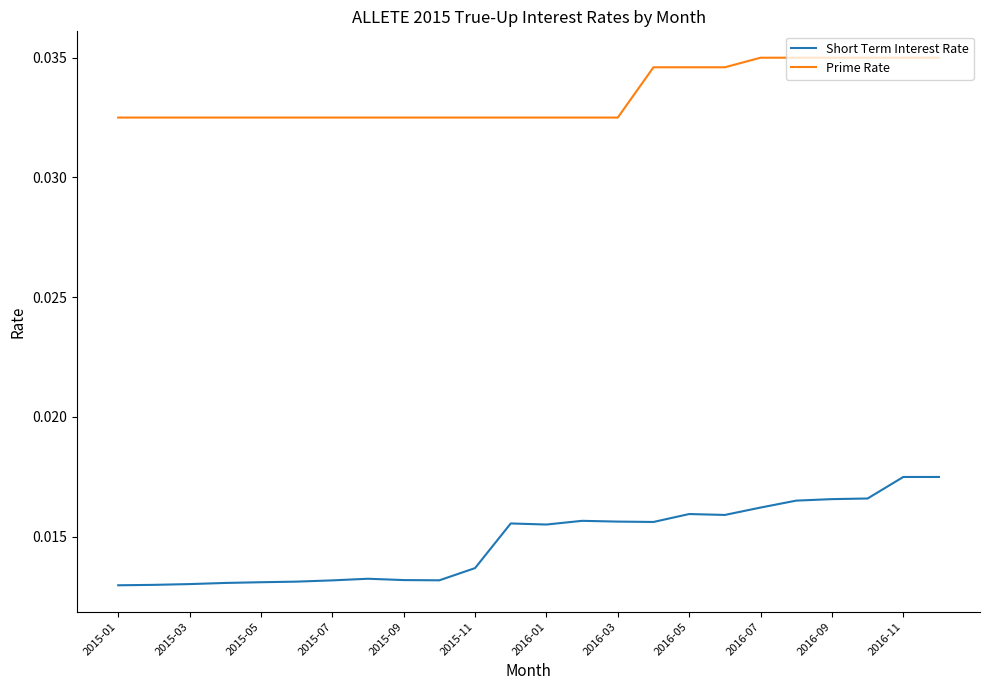

Which series has the widest spread of values?

Short Term Interest Rate